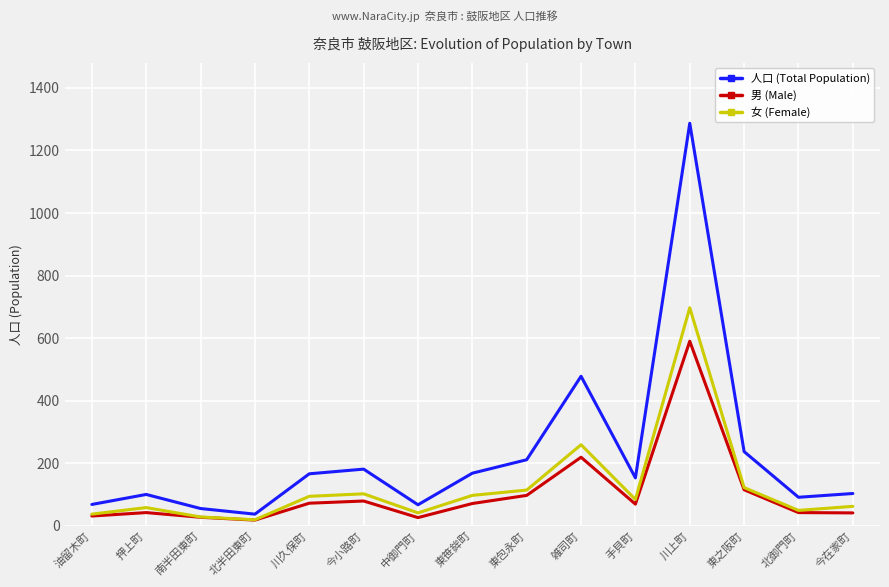

Rank the series by their maximum value, from lowest to highest.

男 (Male), 女 (Female), 人口 (Total Population)